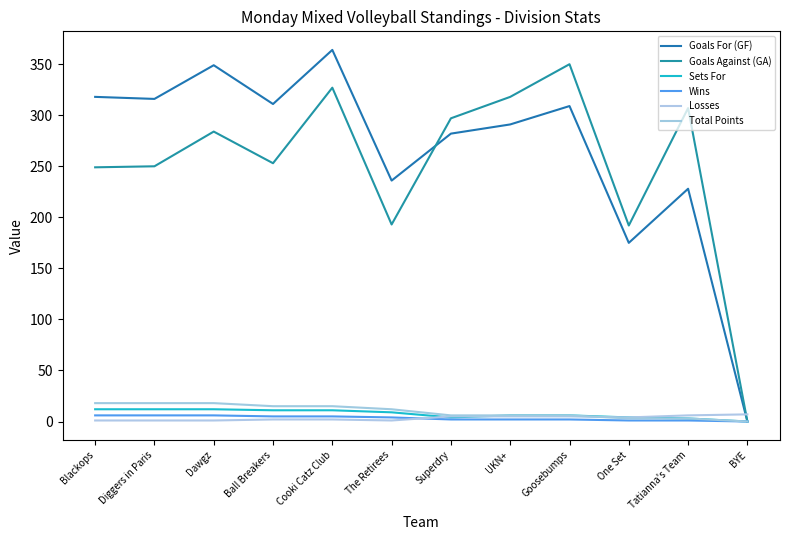

Does the chart have visible grid lines?

No